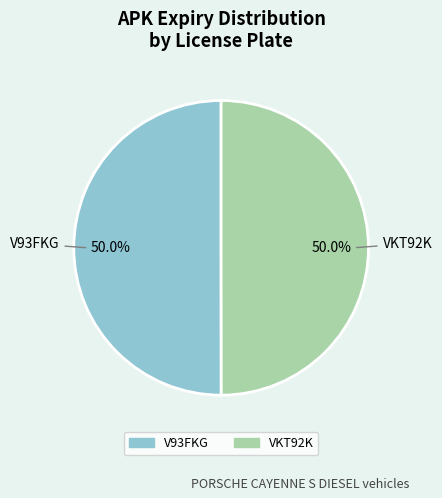

Combined, what portion of the pie is VKT92K and V93FKG?

100.0%